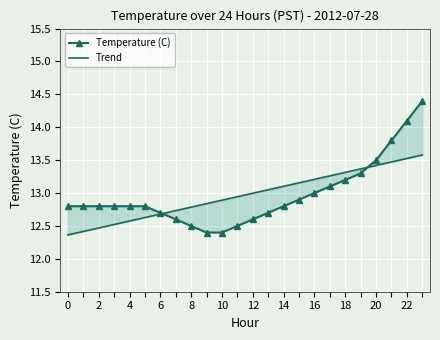

How many lines are shown in the chart?

2